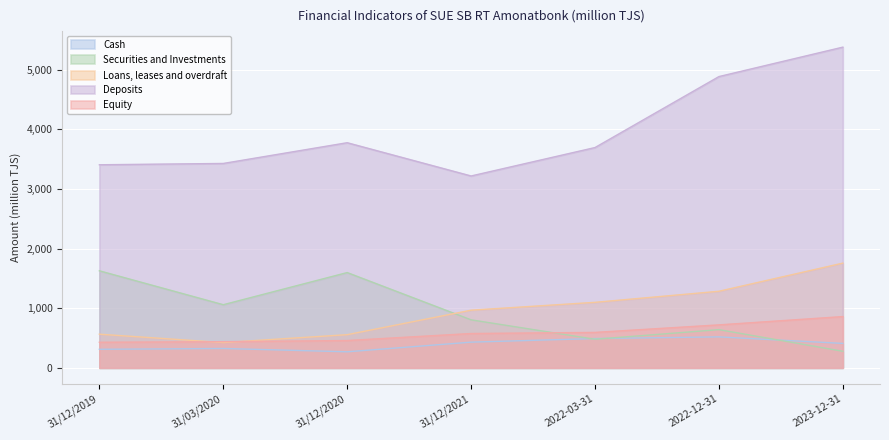

How many lines are shown in the chart?

5